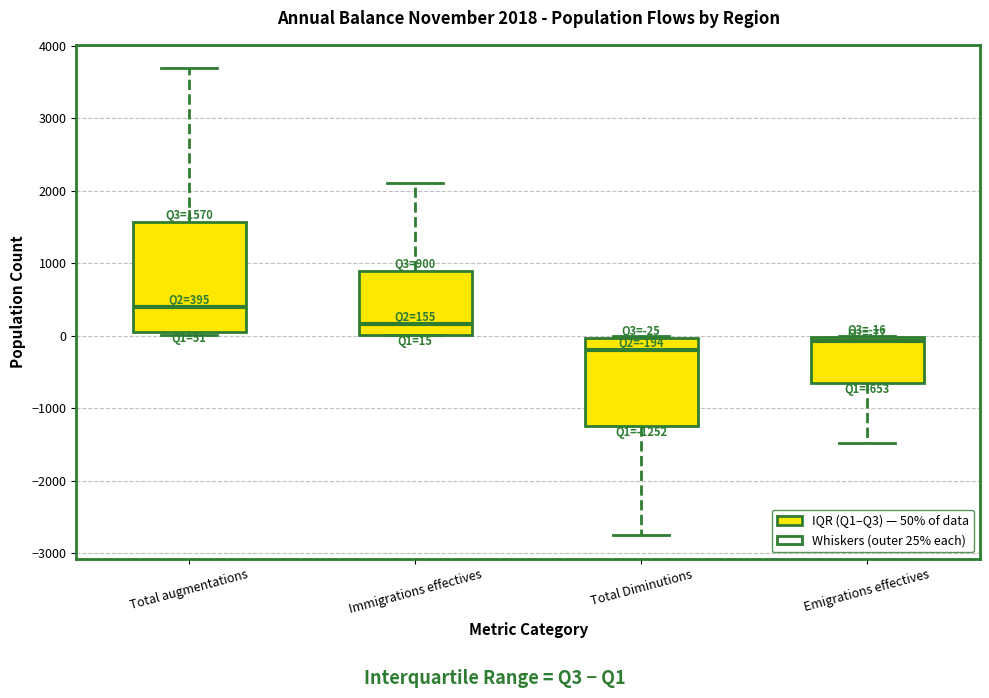

Which box has the lowest median line?

Total Diminutions